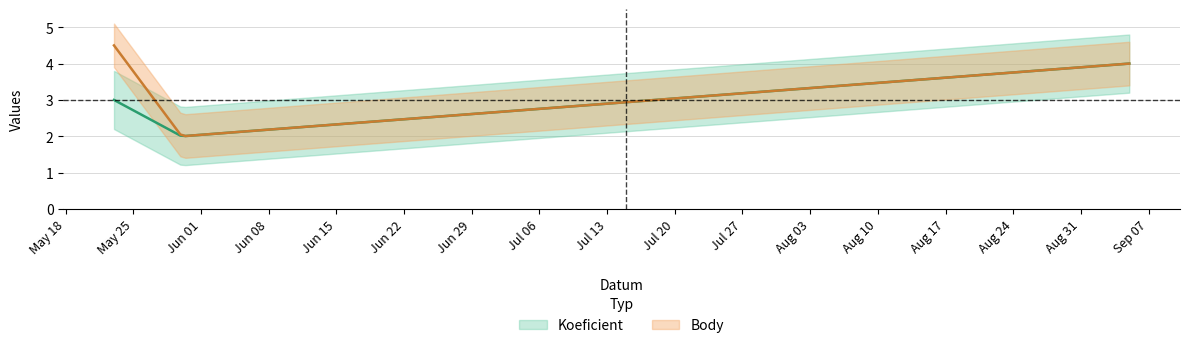

List the series in order of their overall mean, lowest first.

Koeficient, Body